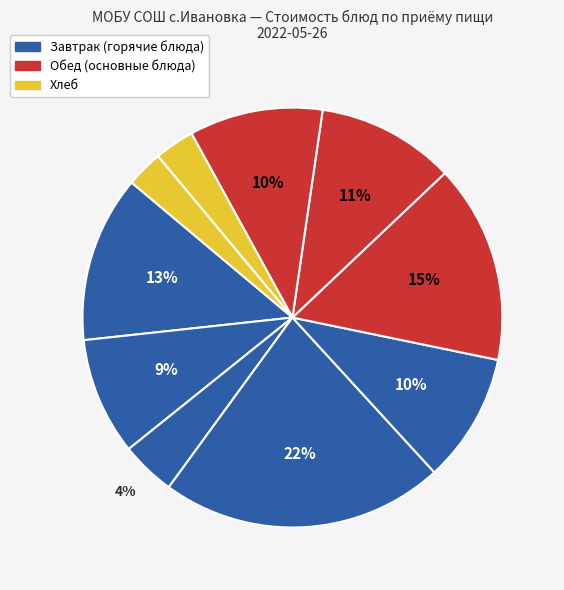

How many segments does this pie chart have?

10